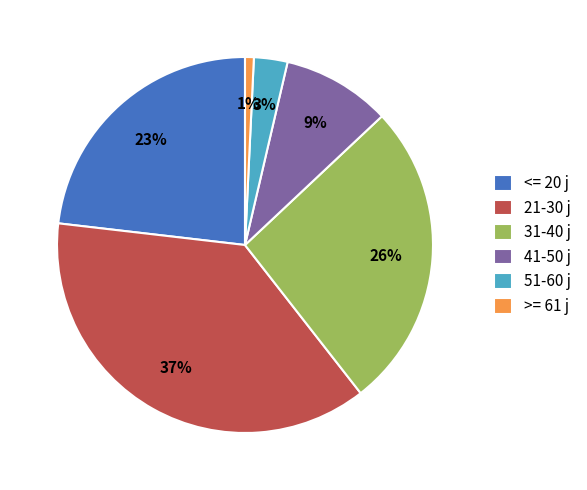

What percentage is the >= 61 j slice, to the nearest percent?

1%